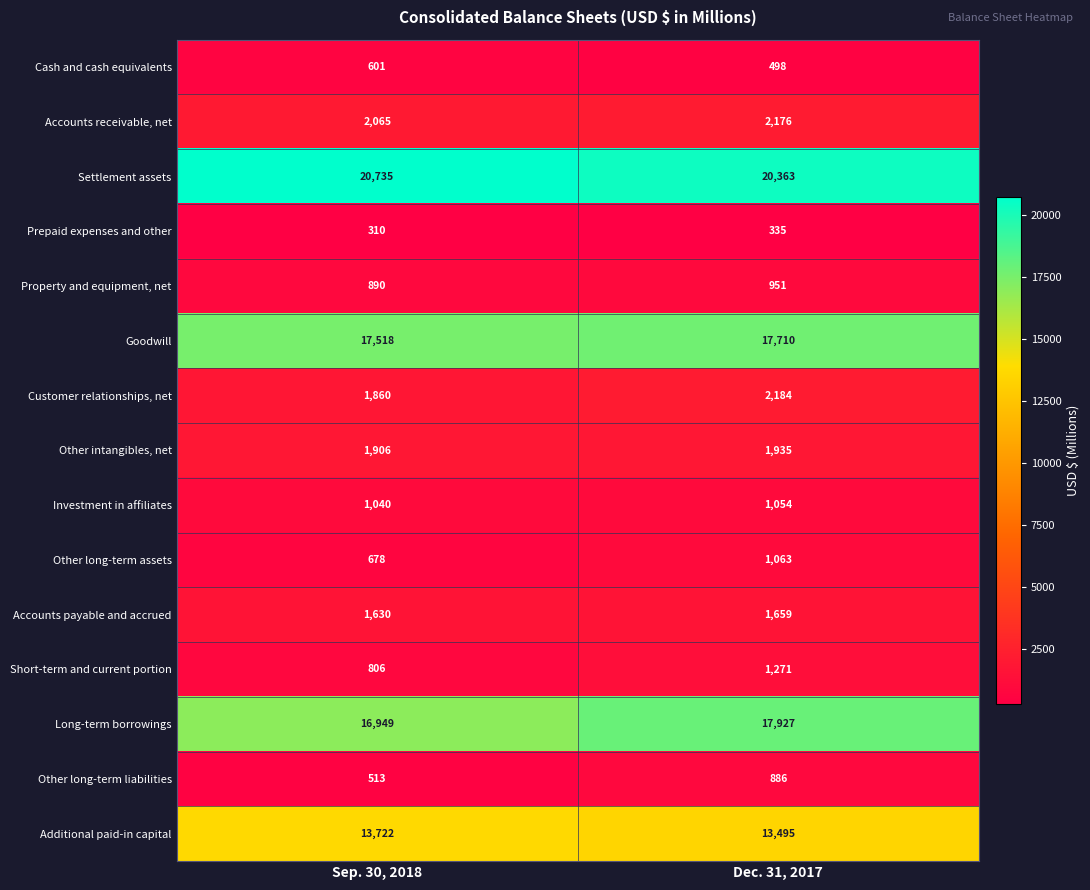

What is the total value across all series at Dec. 31, 2017?

83507